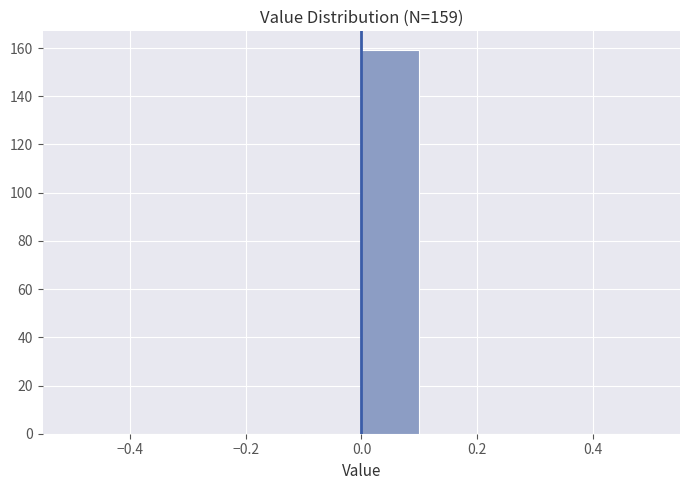

Over which range of the x-axis is the bar tallest?

0.0 to 0.1